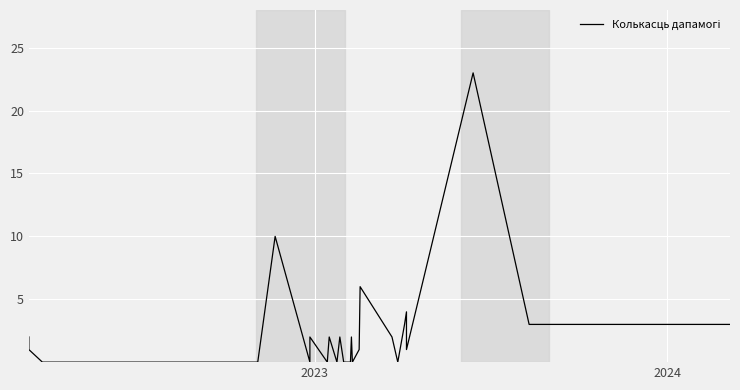

Count the number of values greater than 1.

13